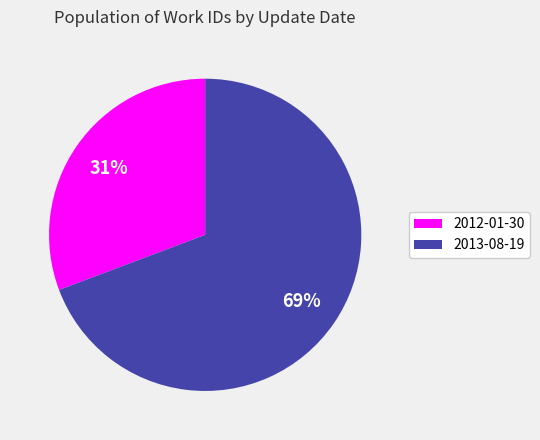

What is the majority slice?

2013-08-19